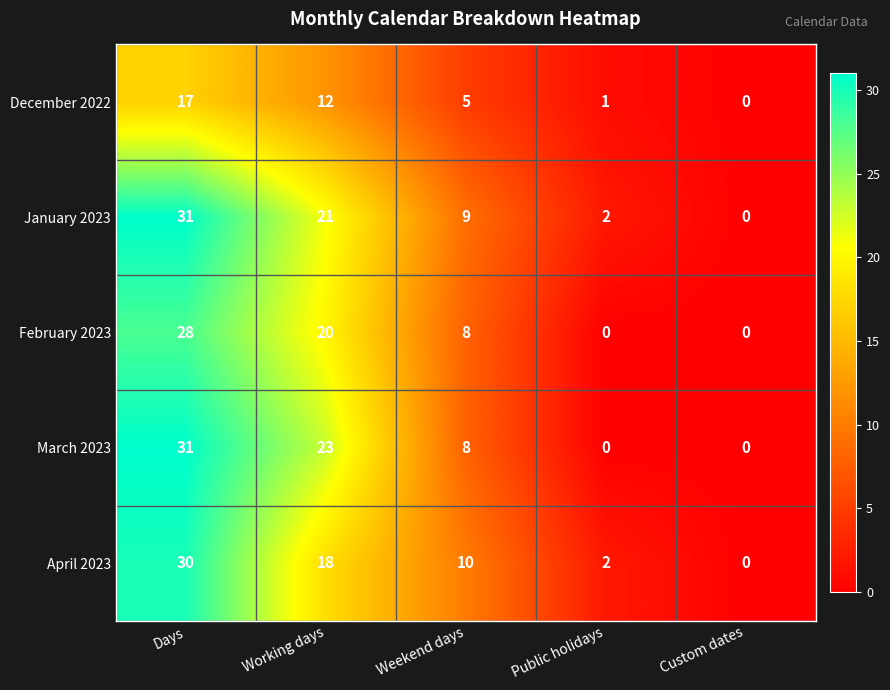

Reading right to left, extract all data points from this chart.

December 2022: 0	1	5	12	17
January 2023: 0	2	9	21	31
February 2023: 0	0	8	20	28
March 2023: 0	0	8	23	31
April 2023: 0	2	10	18	30